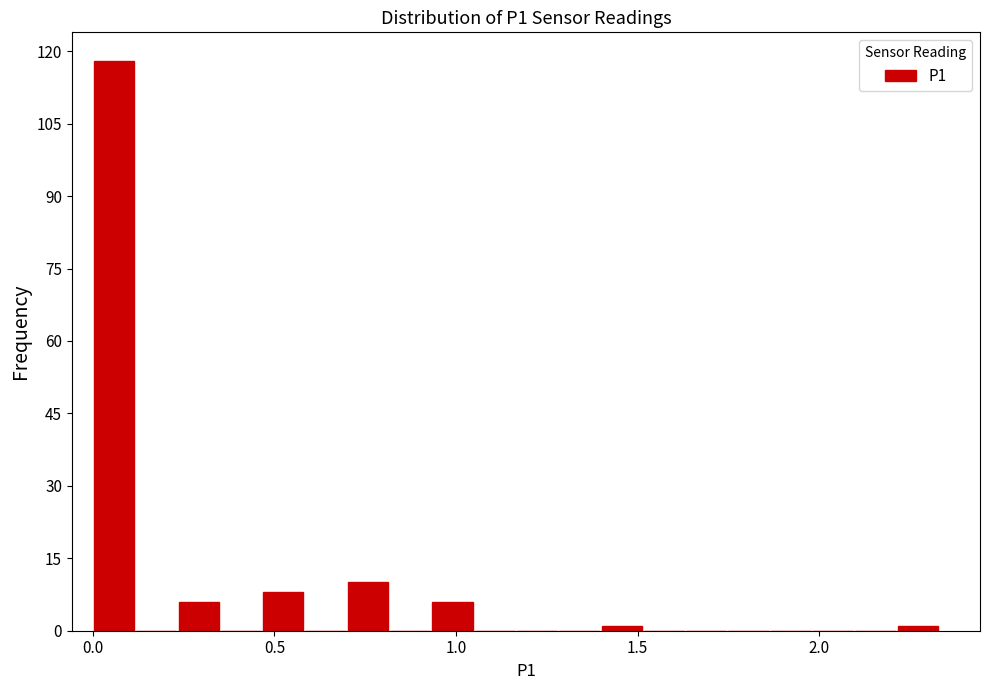

Read against the x-axis, roughly where is the centre of the tallest bar?

0.05